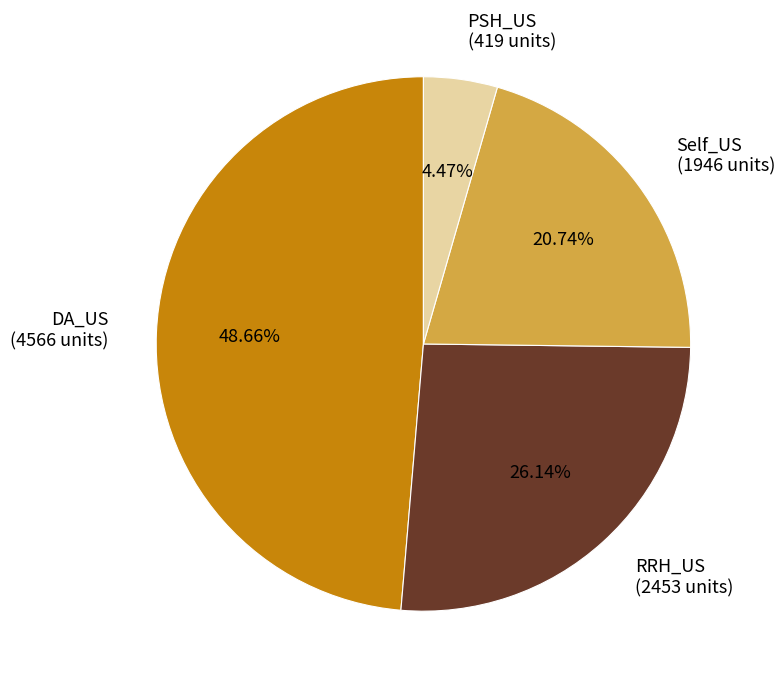

Do Self_US (1946 units) and PSH_US (419 units) together represent more than half of the pie?

No